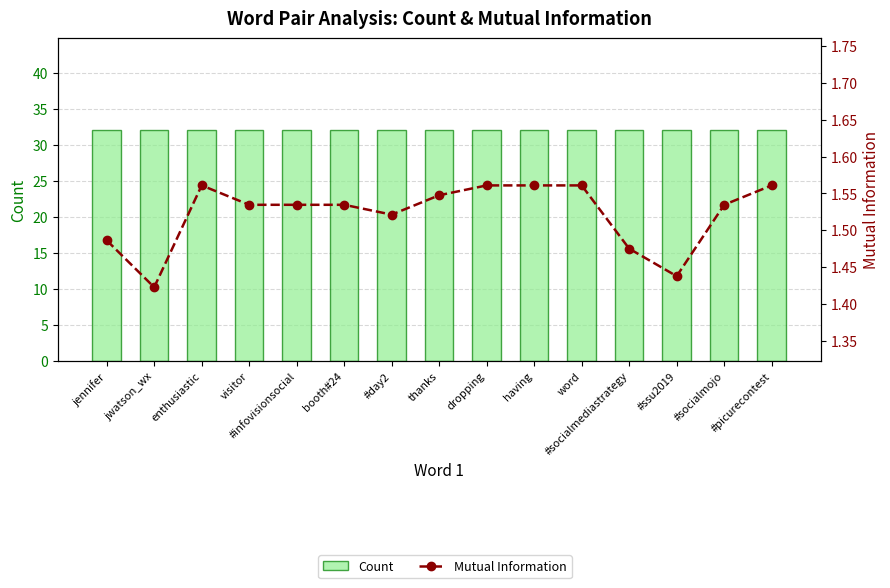

Reading left to right, transcribe all the data shown in this chart.

Count: jennifer=32.0	jwatson_wx=32.0	enthusiastic=32.0	visitor=32.0	#infovisionsocial=32.0	booth#24=32.0	#day2=32.0	thanks=32.0	dropping=32.0	having=32.0	word=32.0	#socialmediastrategy=32.0	#ssu2019=32.0	#socialmojo=32.0	#picurecontest=32.0
Mutual Information: jennifer=1.5	jwatson_wx=1.4	enthusiastic=1.6	visitor=1.5	#infovisionsocial=1.5	booth#24=1.5	#day2=1.5	thanks=1.5	dropping=1.6	having=1.6	word=1.6	#socialmediastrategy=1.5	#ssu2019=1.4	#socialmojo=1.5	#picurecontest=1.6